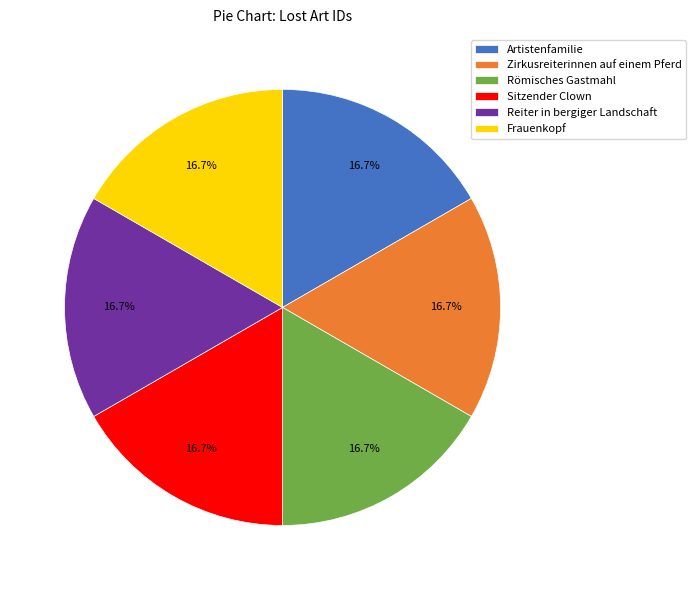

Combined, what portion of the pie is Sitzender Clown and Artistenfamilie?

33.3%